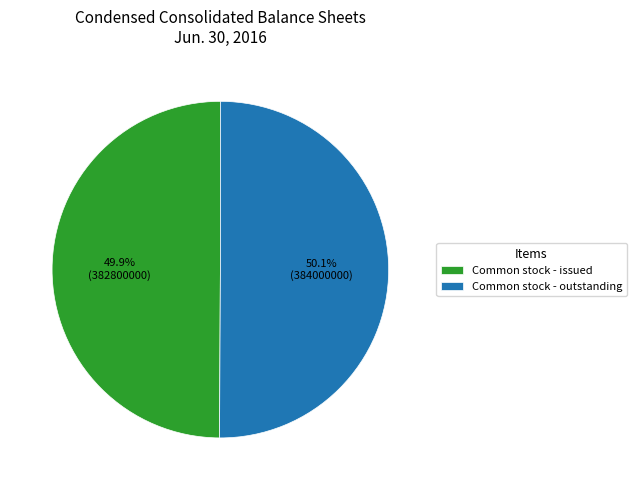

What percentage is NOT represented by Common stock - outstanding?

49.9%